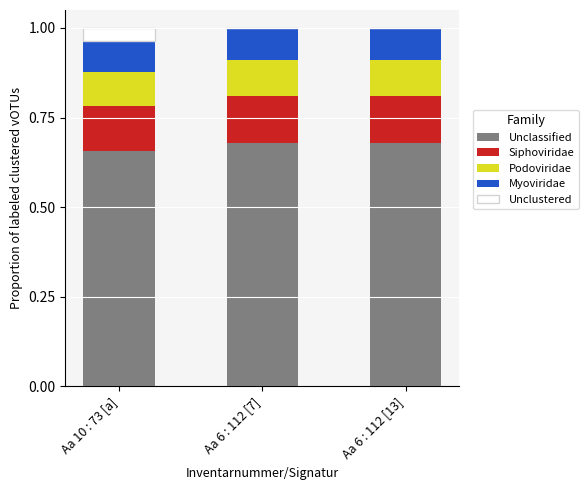

What is the total value across all series at Aa 6 : 112 [13]?

1.0